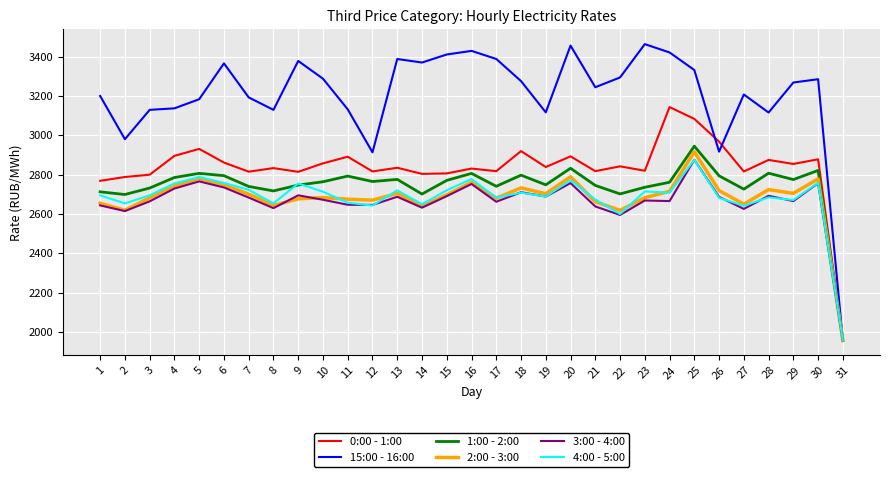

What is the average value of the 15:00 - 16:00 series?

3205.6